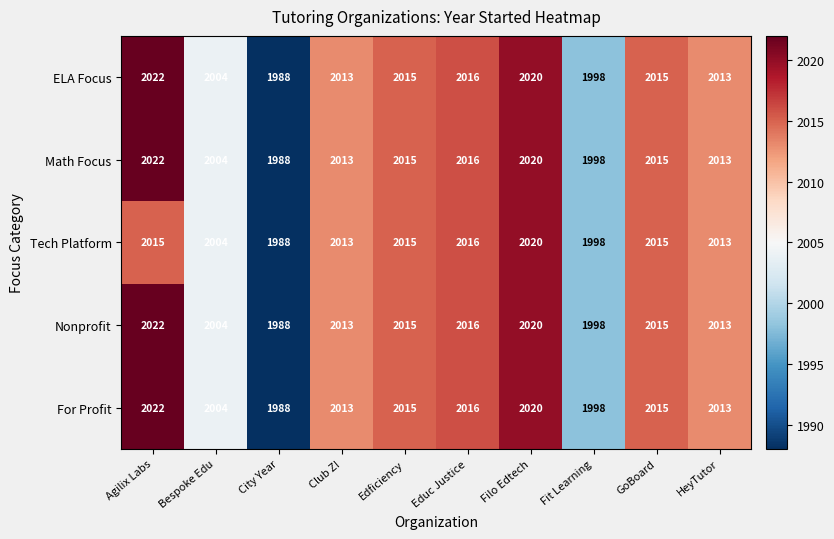

What is the average value of the Nonprofit series?

2010